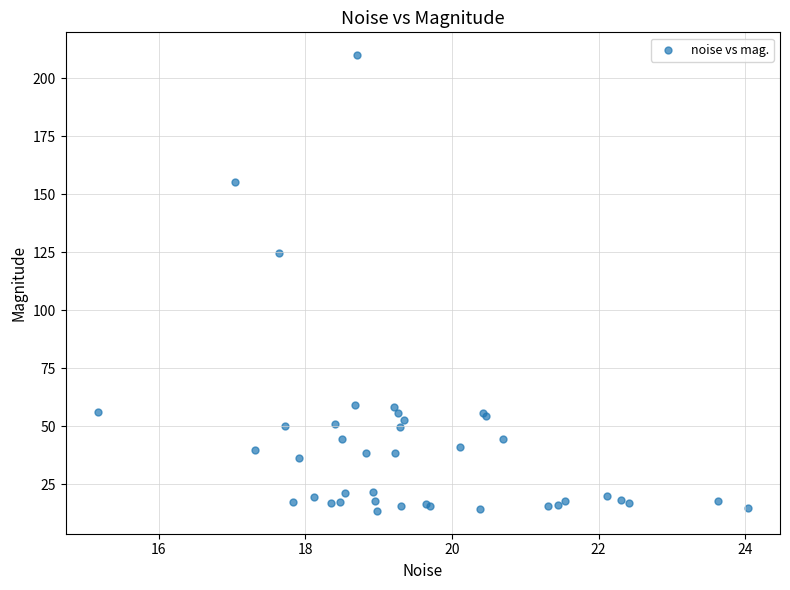

What Y value in the scatter plot is closest to 111?

124.9